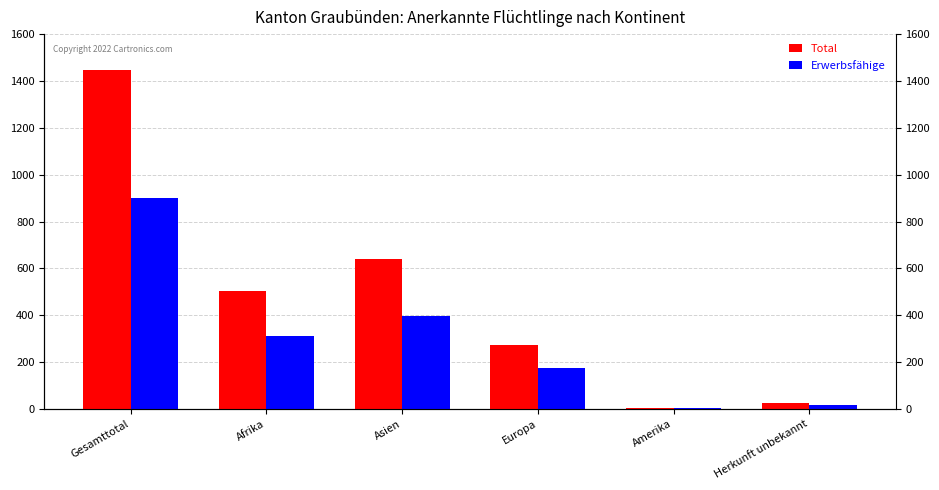

Count the number of categories in the chart.

6